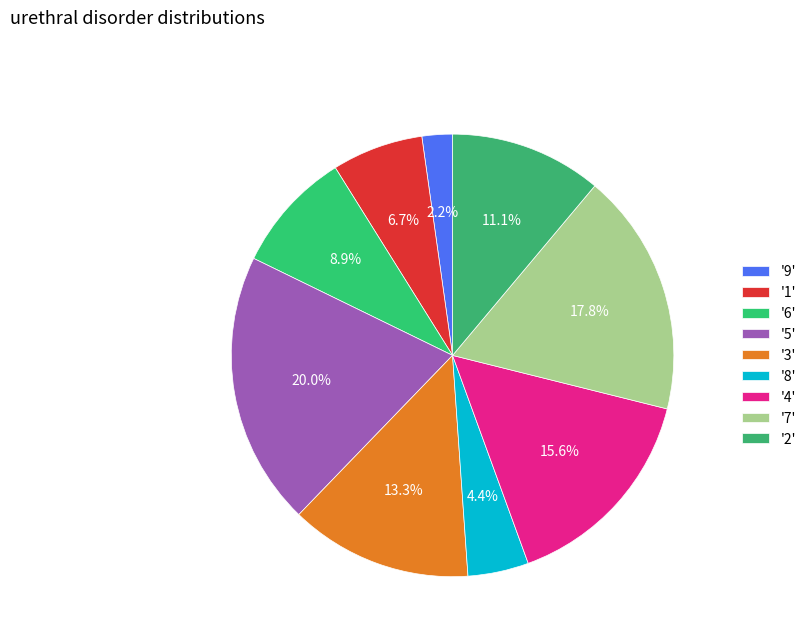

Count the number of slices in the pie.

9